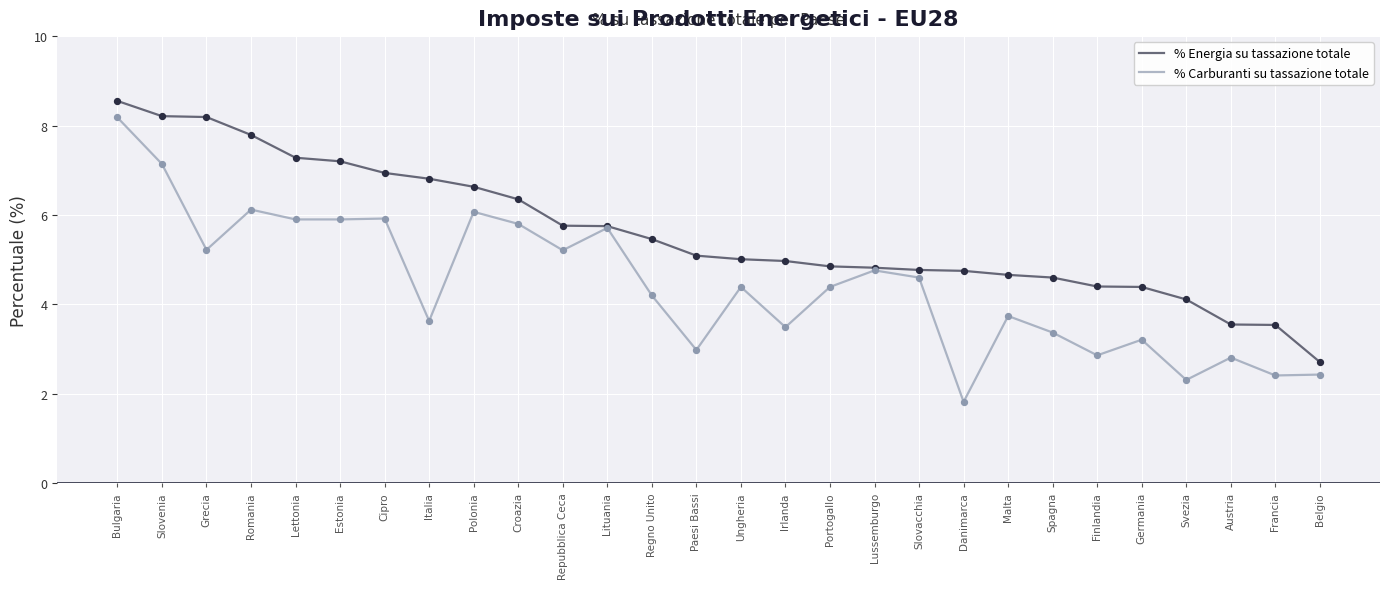

Which series has the largest total across all categories?

% Energia su tassazione totale